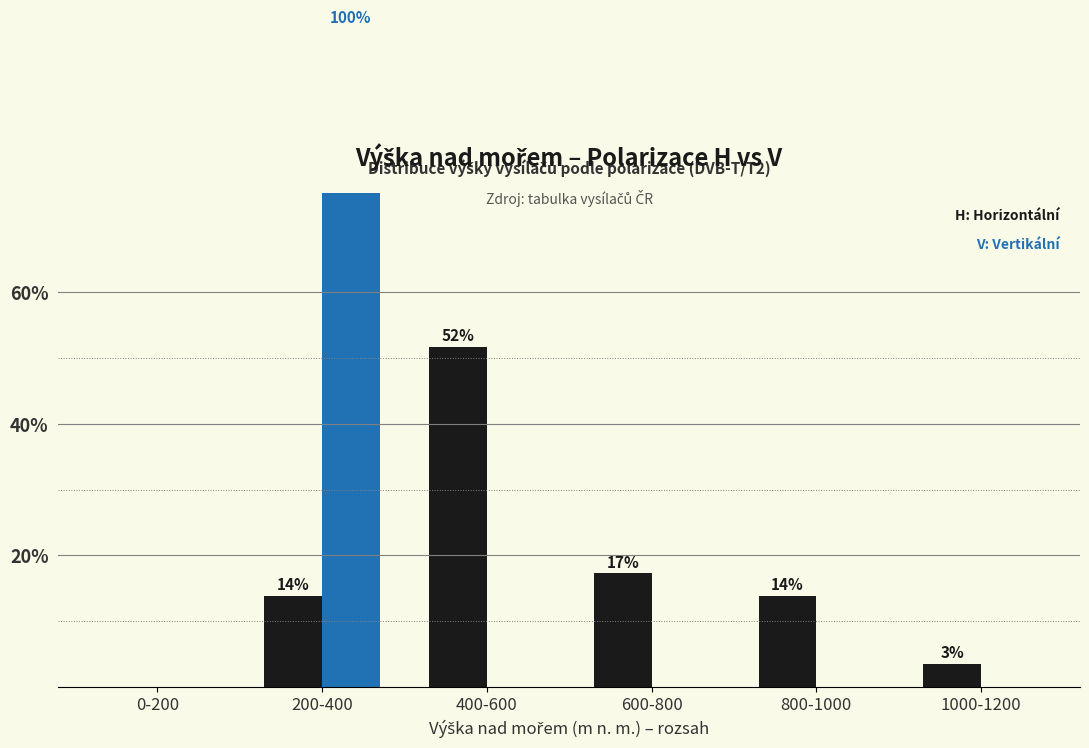

Reading left to right, extract all data points from this chart.

H (Horizontální): 0.0	13.8	51.7	17.2	13.8	3.4
V (Vertikální): 0.0	100.0	0.0	0.0	0.0	0.0